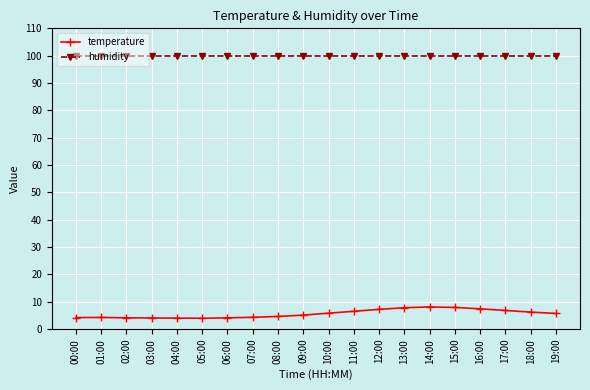

True or false: humidity has a value of 99.9 at 06:00.

True